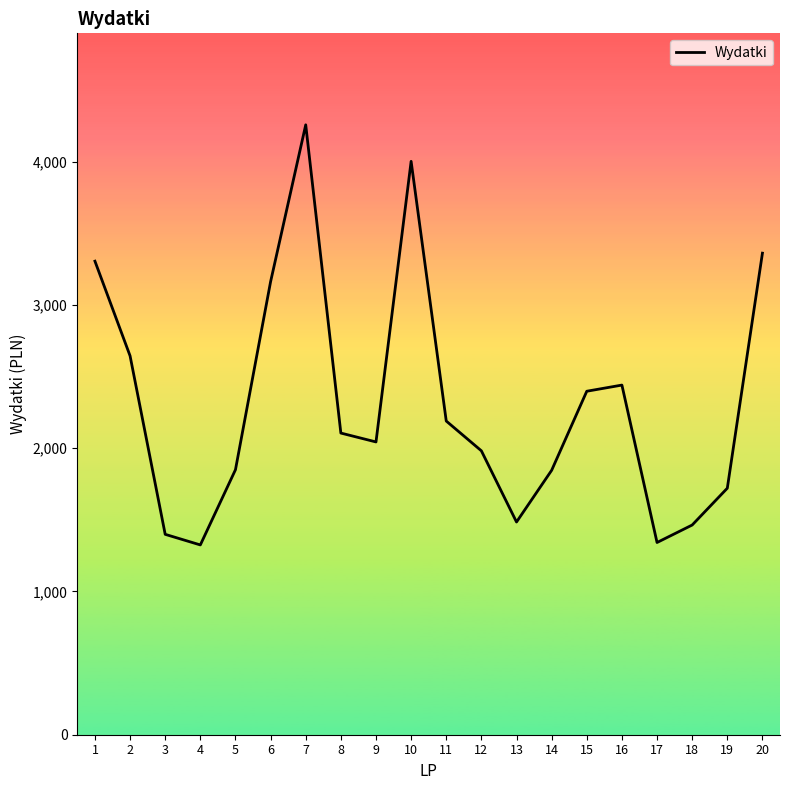

Where is the first local minimum?

4